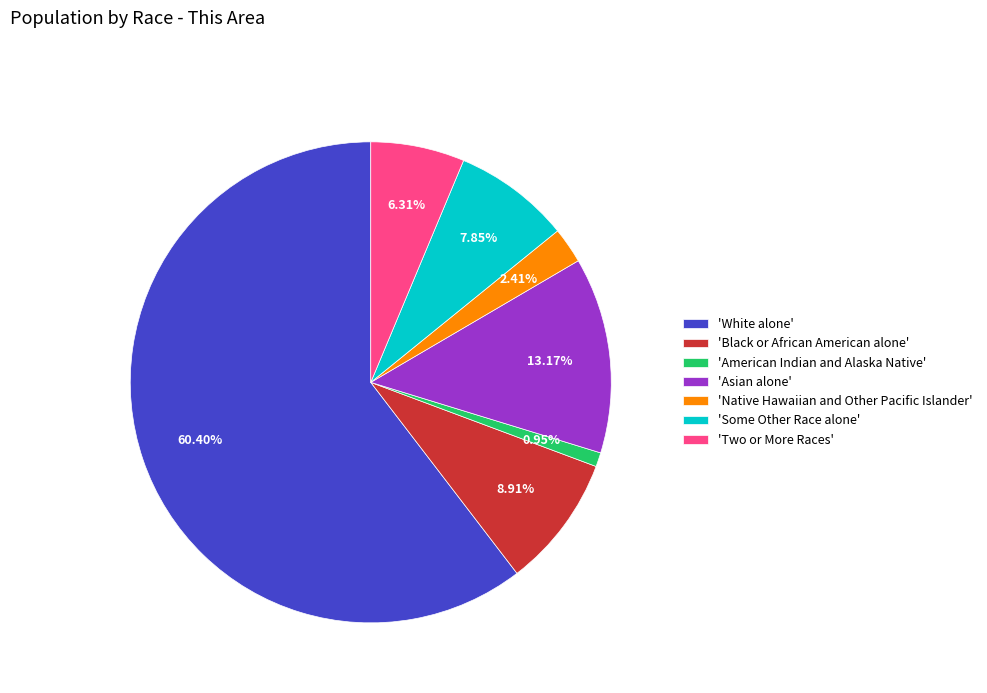

Rank the categories by value from lowest to highest.

'American Indian and Alaska Native', 'Native Hawaiian and Other Pacific Islander', 'Two or More Races', 'Some Other Race alone', 'Black or African American alone', 'Asian alone', 'White alone'